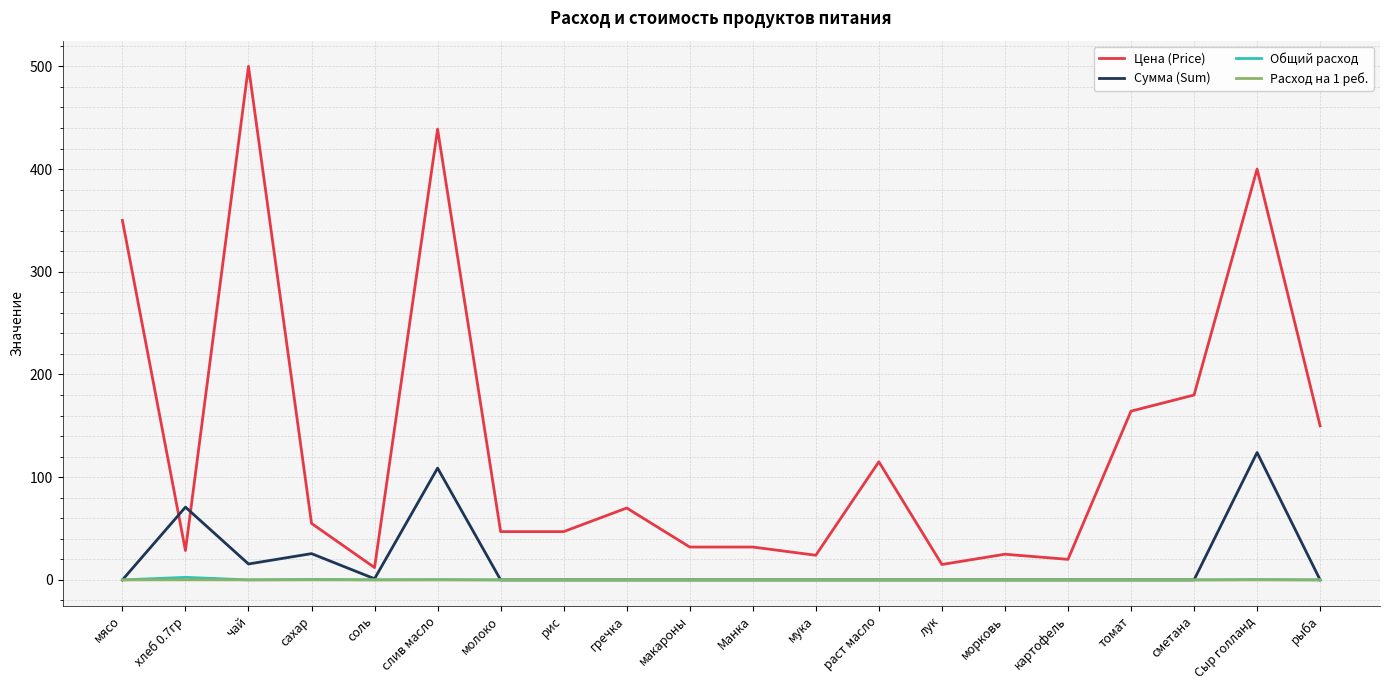

What is the spread (max minus min) of values at рыба?

150.0